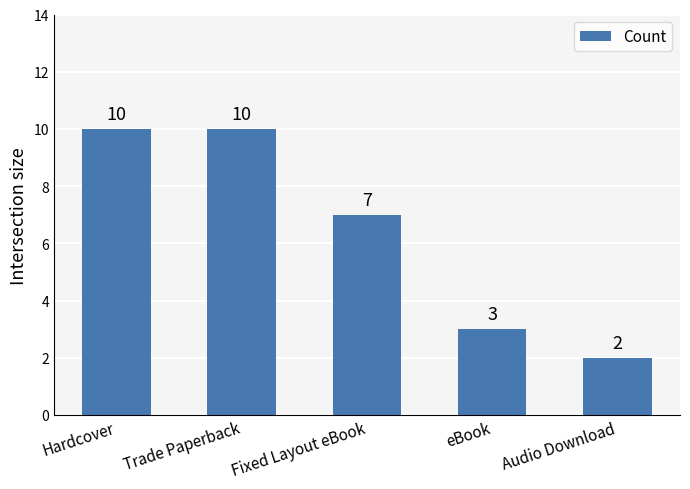

Where does the data first go above 7?

Hardcover